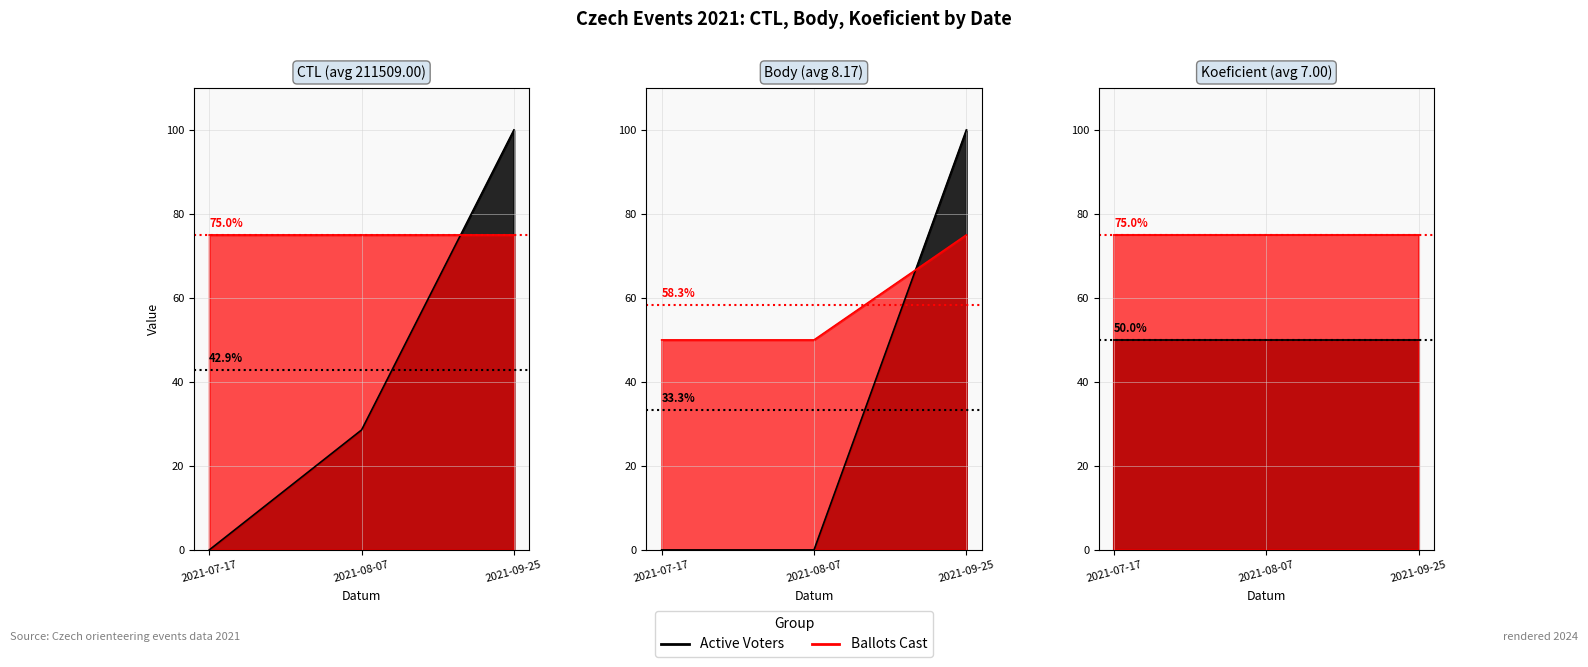

Rank the categories by Body value from lowest to highest.

2021-07-17, 2021-08-07, 2021-09-25